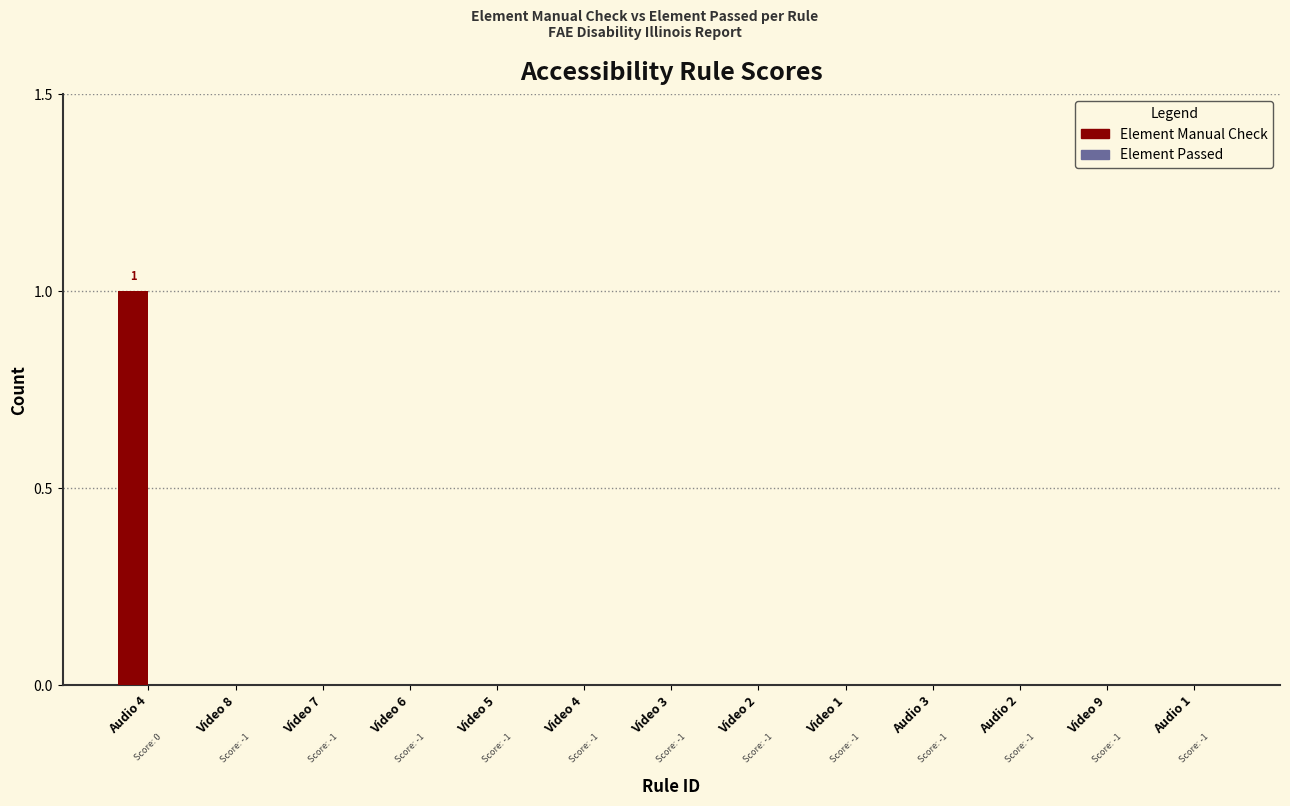

Reading left to right, list all the values displayed in this chart.

Audio 4=1	Video 8=0	Video 7=0	Video 6=0	Video 5=0	Video 4=0	Video 3=0	Video 2=0	Video 1=0	Audio 3=0	Audio 2=0	Video 9=0	Audio 1=0